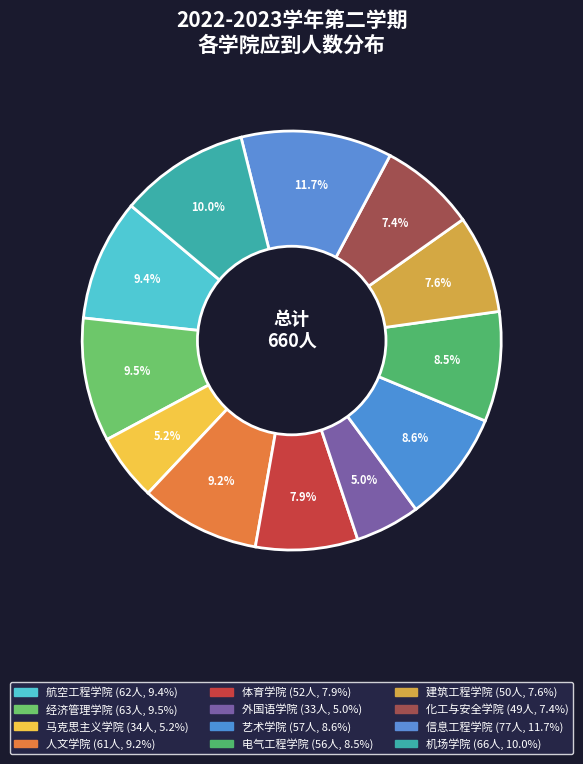

What is the largest slice in the pie chart?

信息工程学院